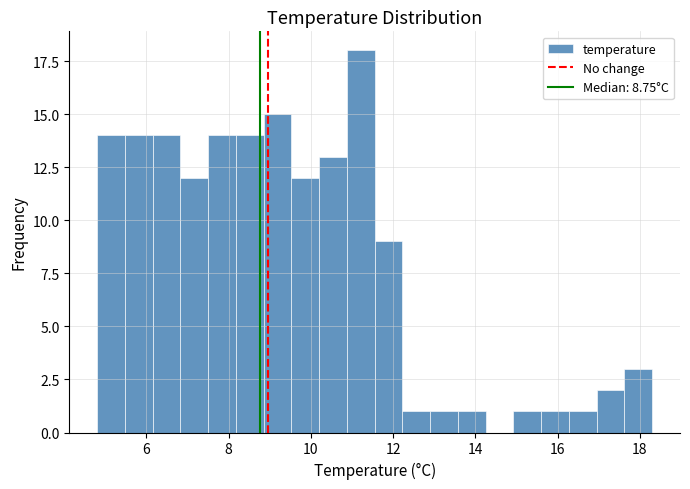

Read against the x-axis, roughly where is the centre of the tallest bar?

11.2